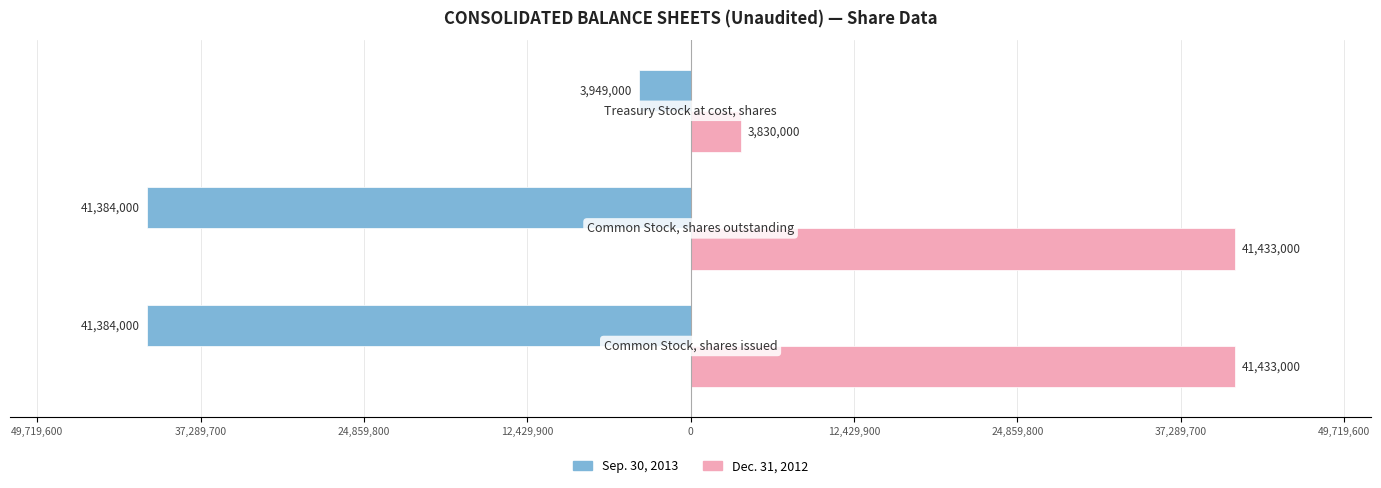

What is the maximum value for Sep. 30, 2013?

-3949000